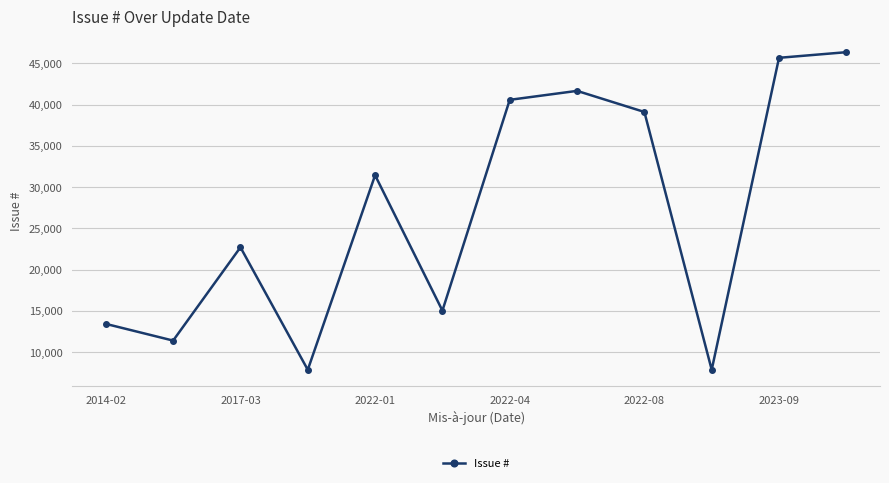

What is the maximum value shown in the chart?

46341